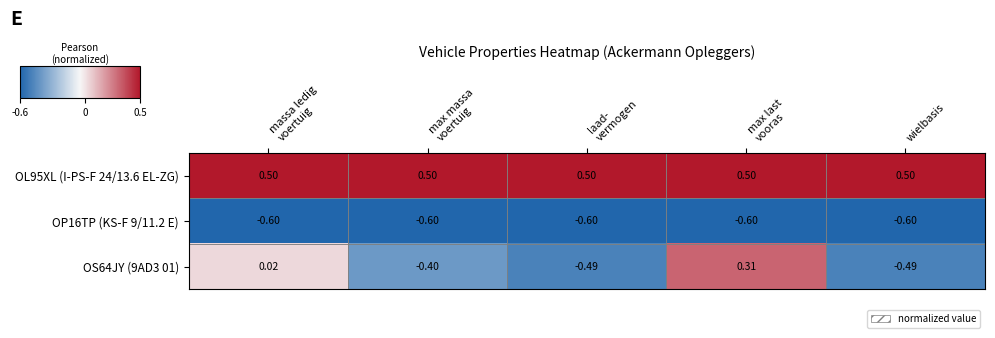

What is the total value across all series at massa ledig
voertuig?

-0.1